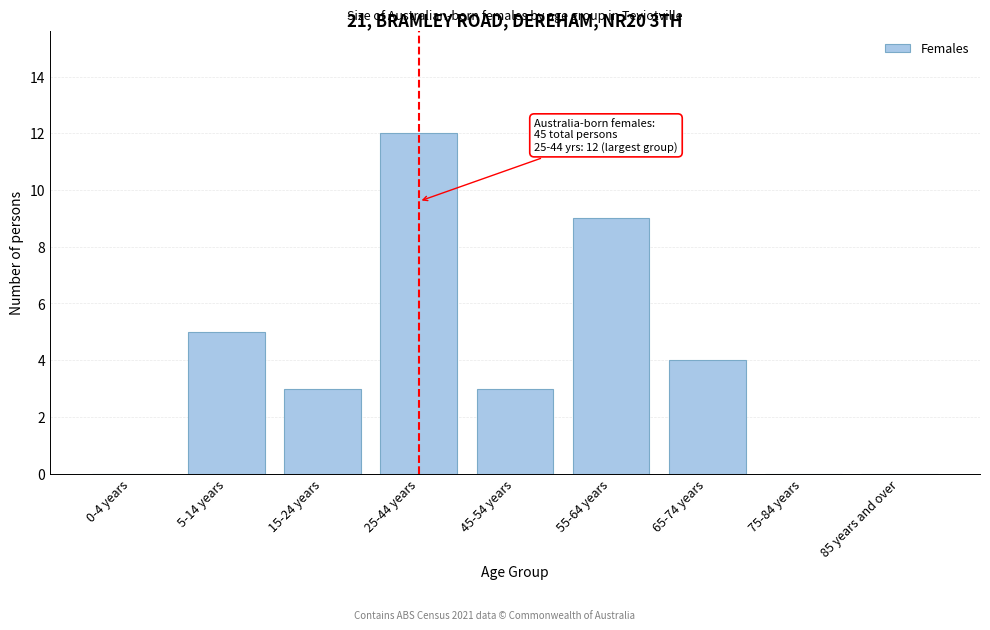

Reading left to right, list all the values displayed in this chart.

0-4 years=0	5-14 years=5	15-24 years=3	25-44 years=12	45-54 years=3	55-64 years=9	65-74 years=4	75-84 years=0	85 years and over=0